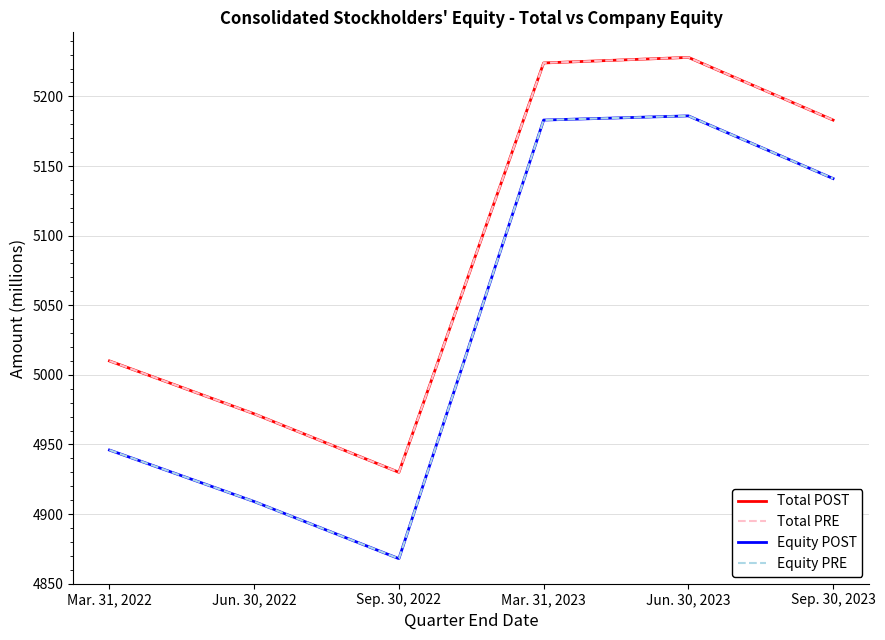

Does the chart display data point markers on the line(s)?

No